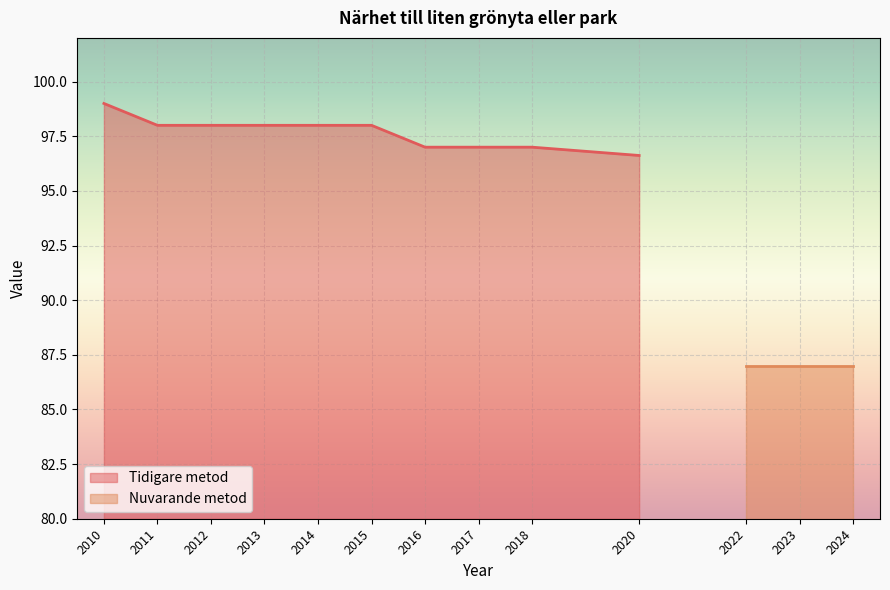

True or false: Tidigare metod has a value of 66.6 at 2013.

False